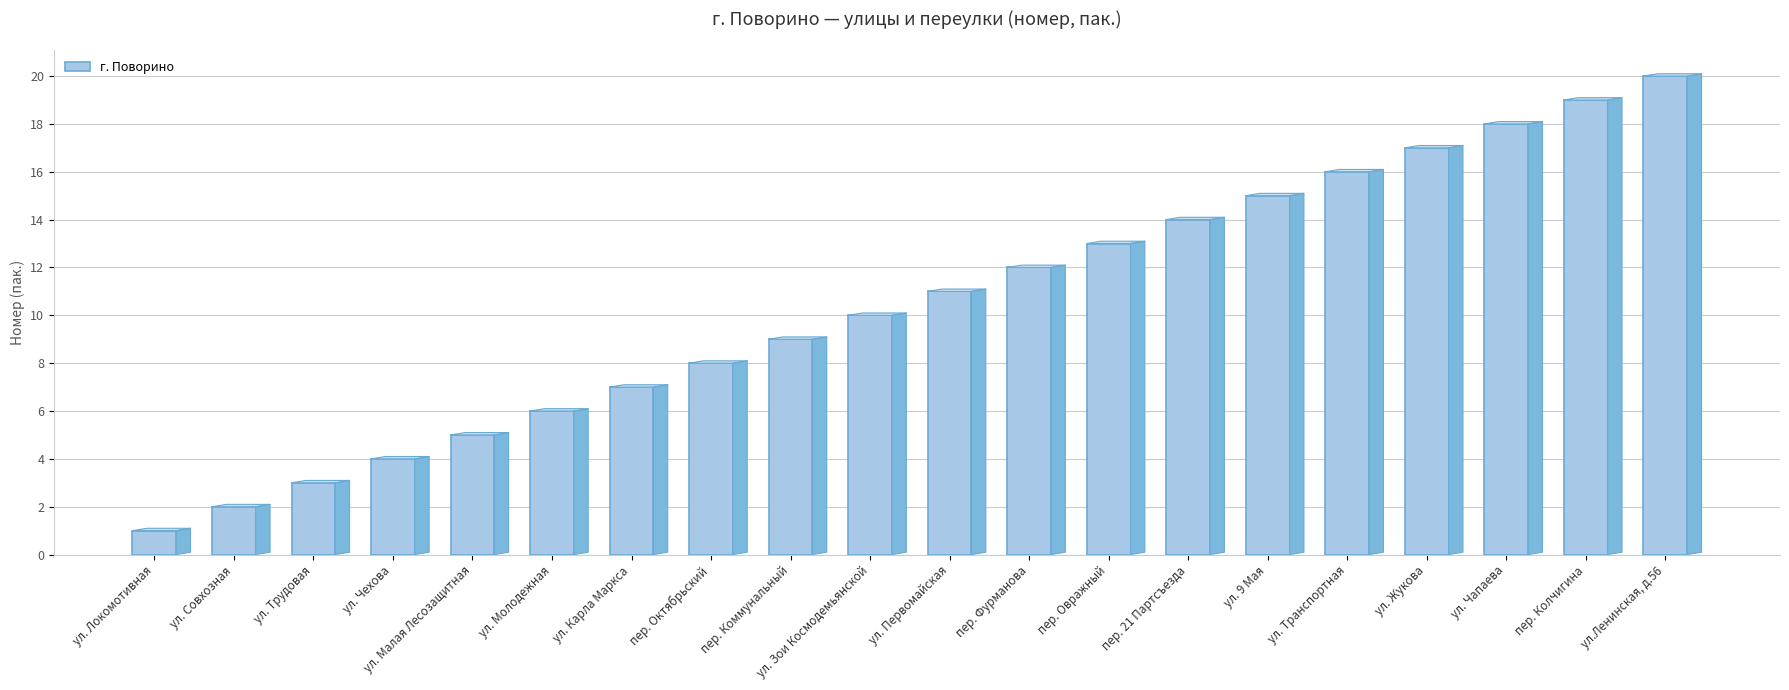

What is the change in value from ул. Локомотивная to ул. Совхозная?

+1